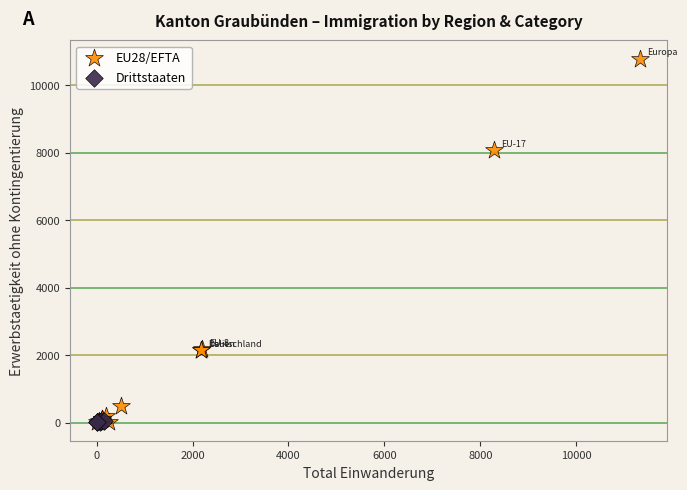

Which series has the largest Y range (max minus min)?

EU28/EFTA